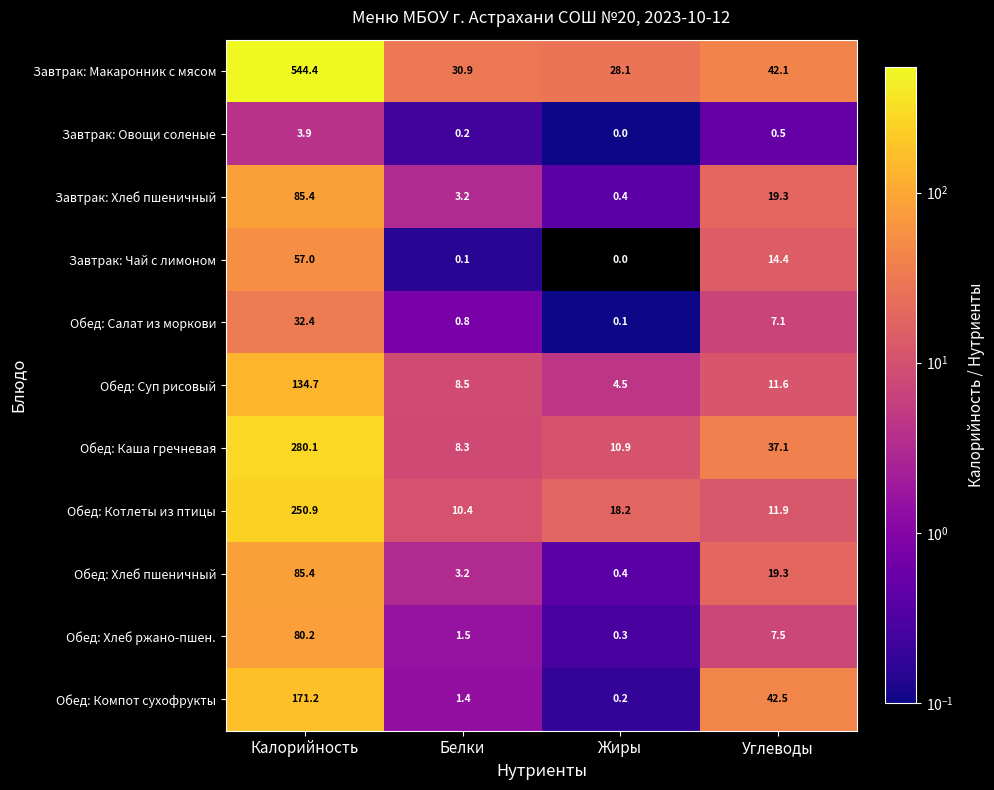

Which series has the largest total across all categories?

Завтрак: Макаронник с мясом